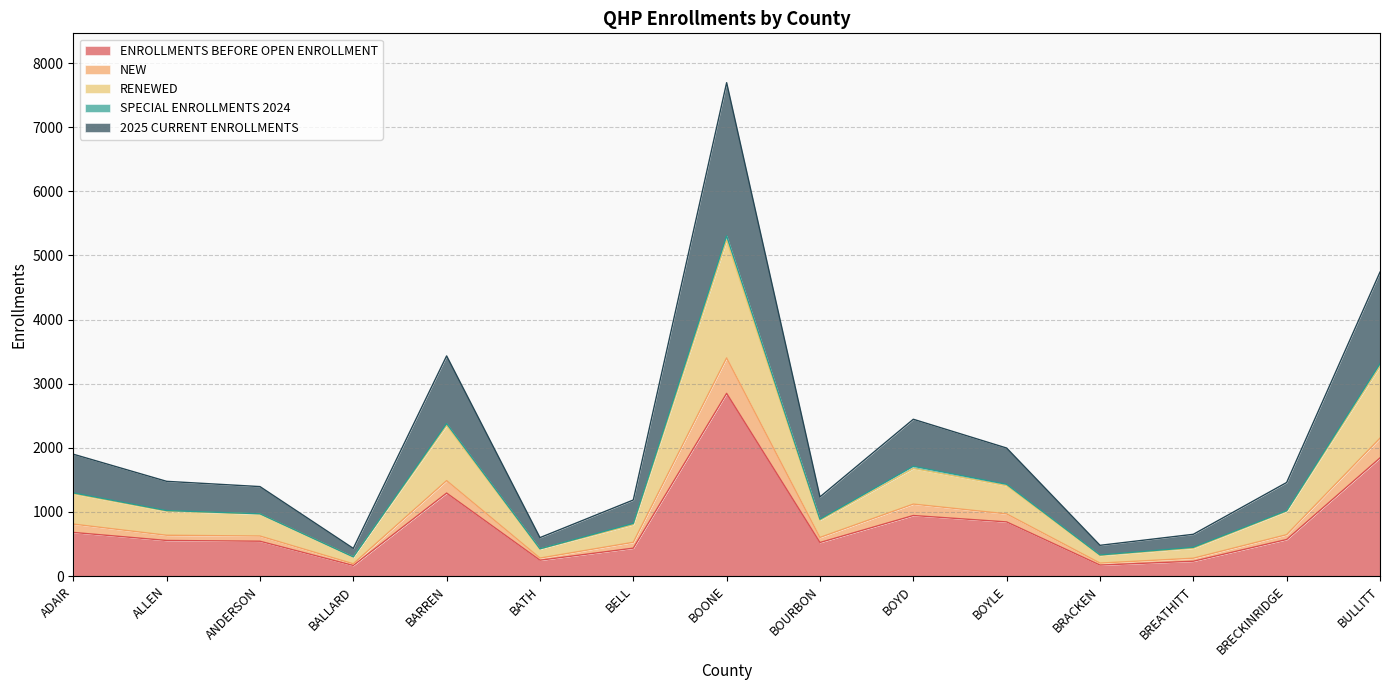

Is it true that ENROLLMENTS BEFORE OPEN ENROLLMENT equals 1294 at BARREN?

True